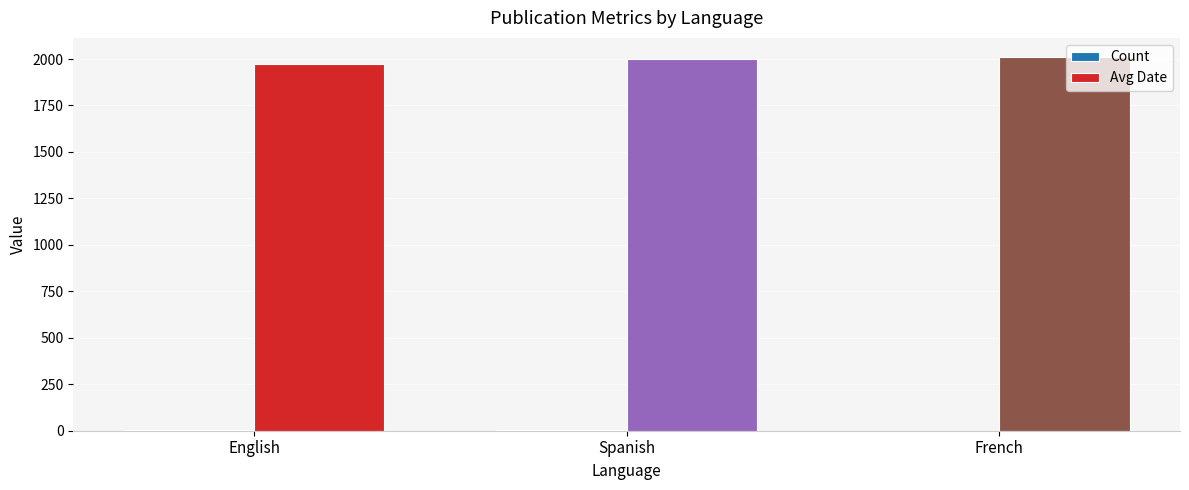

True or false: Avg Date has a value of 2013 at French.

True